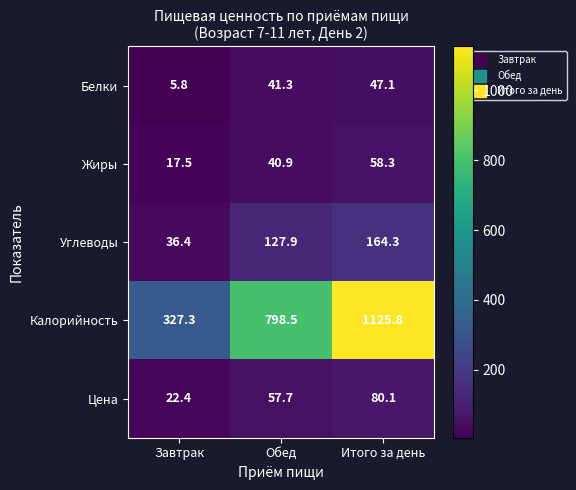

How many series are shown in this chart?

5